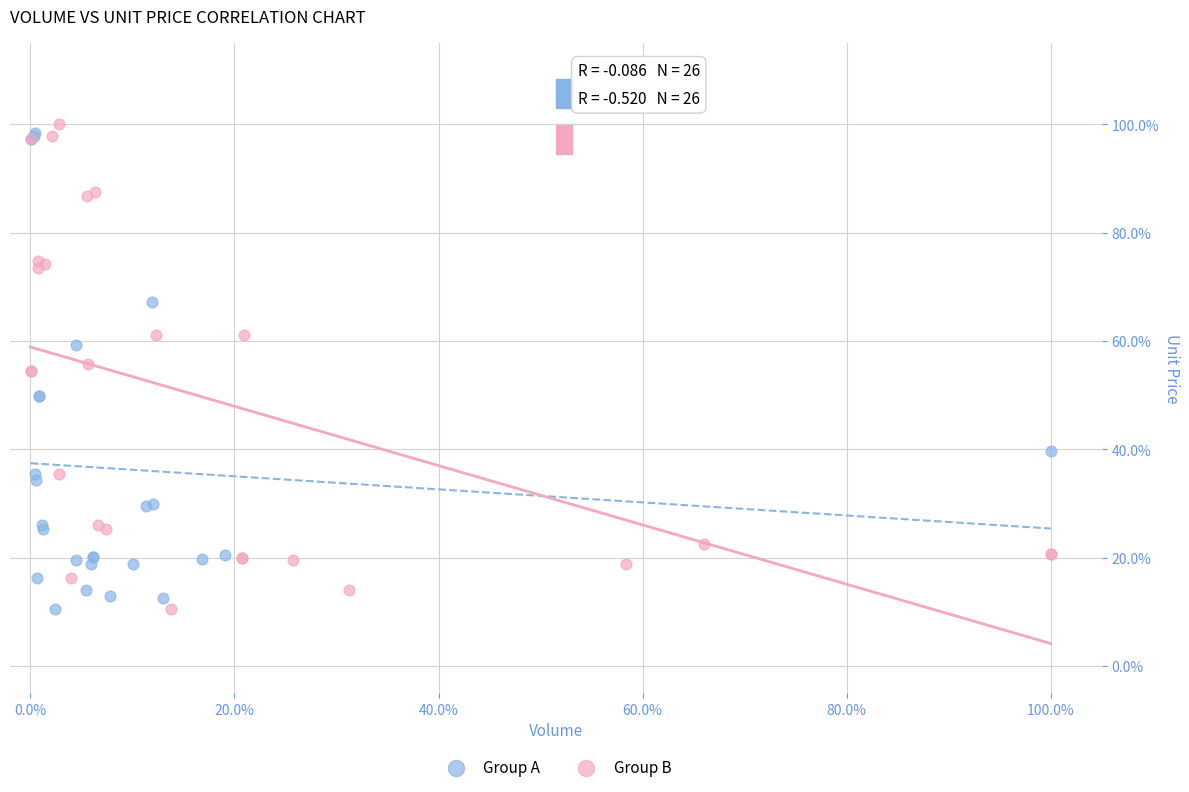

Which series reaches the maximum Y coordinate?

Group B